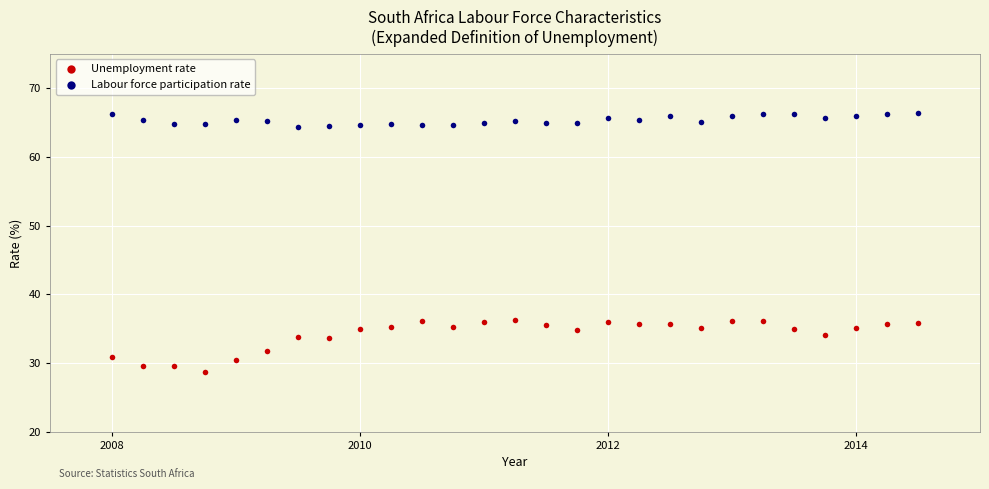

Which series contains the lowest Y value?

Unemployment rate